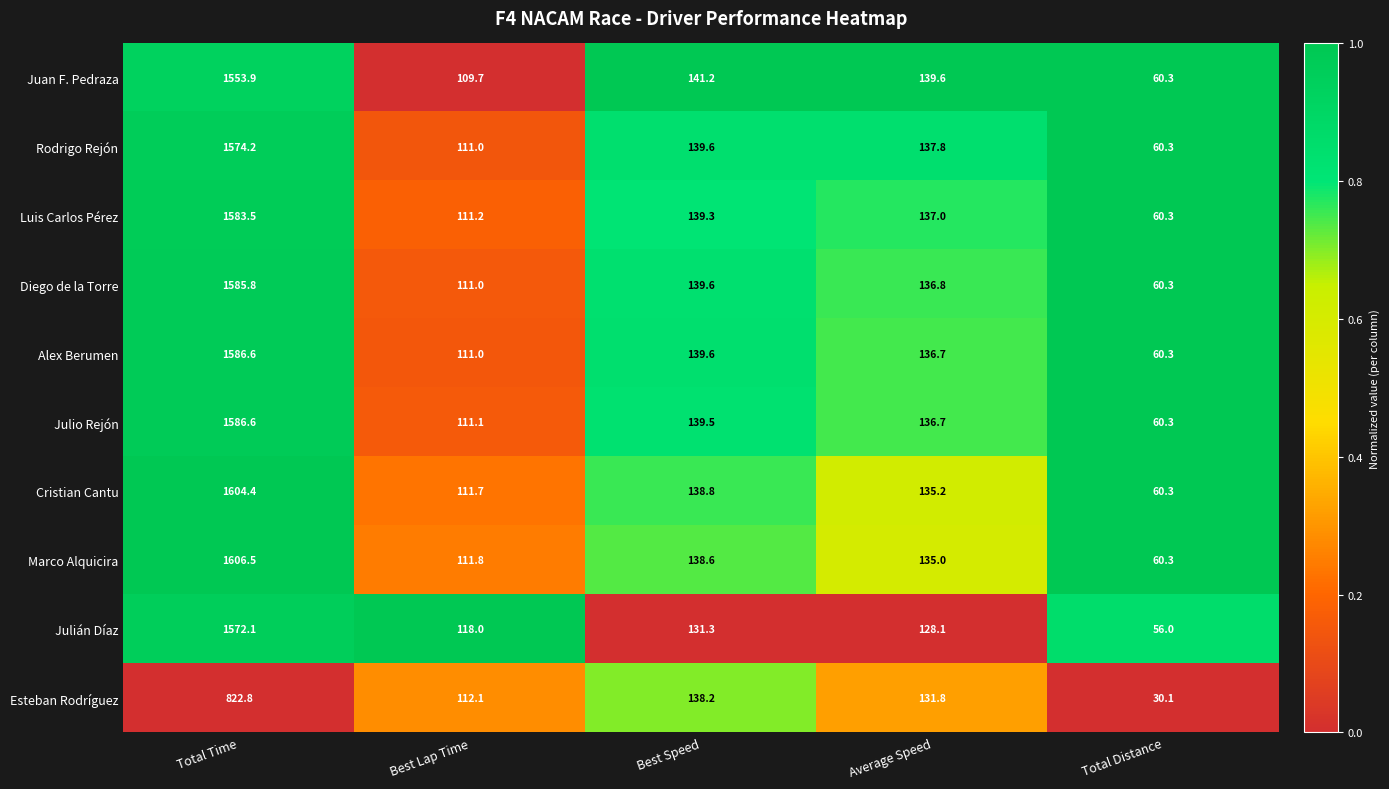

Which category has the highest value across all series?

Total Time